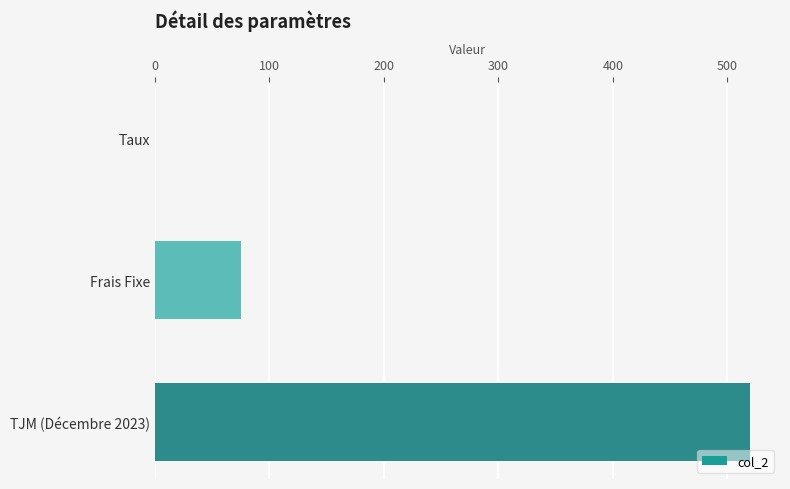

What is the sum of all values?

595.1